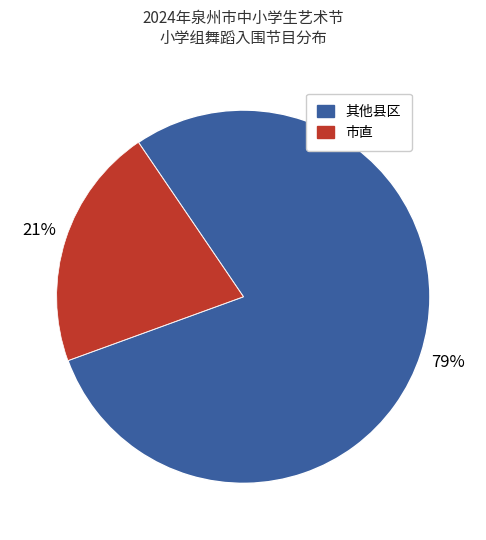

Does any single category account for the majority?

Yes